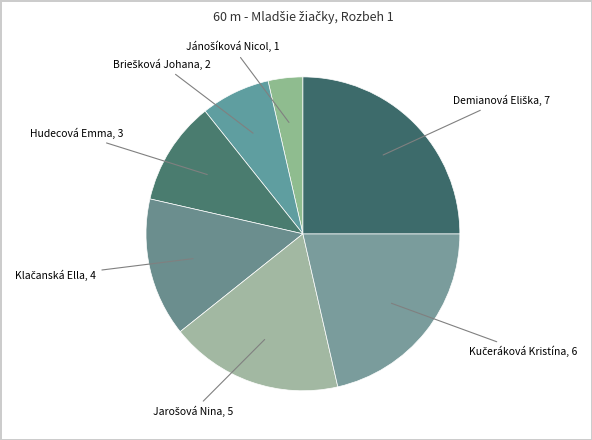

What is the smallest slice in the pie chart?

Jánošíková Nicol